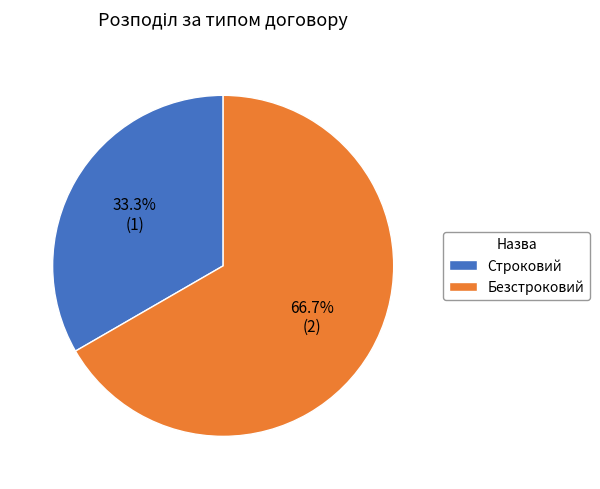

To the nearest percent, what is the difference between the Безстроковий and Строковий slice percentages?

33%